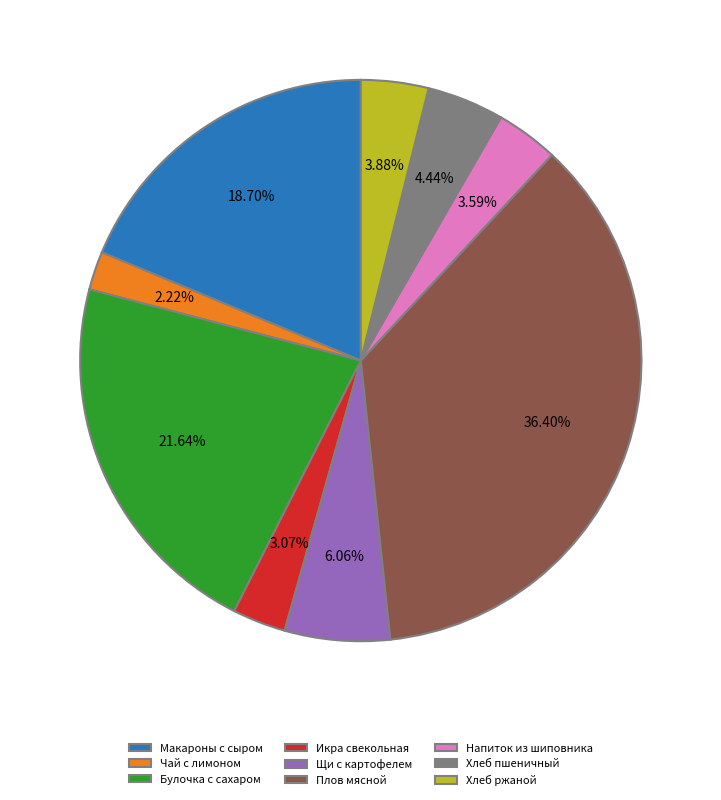

Is there any slice that represents more than half of the pie?

No